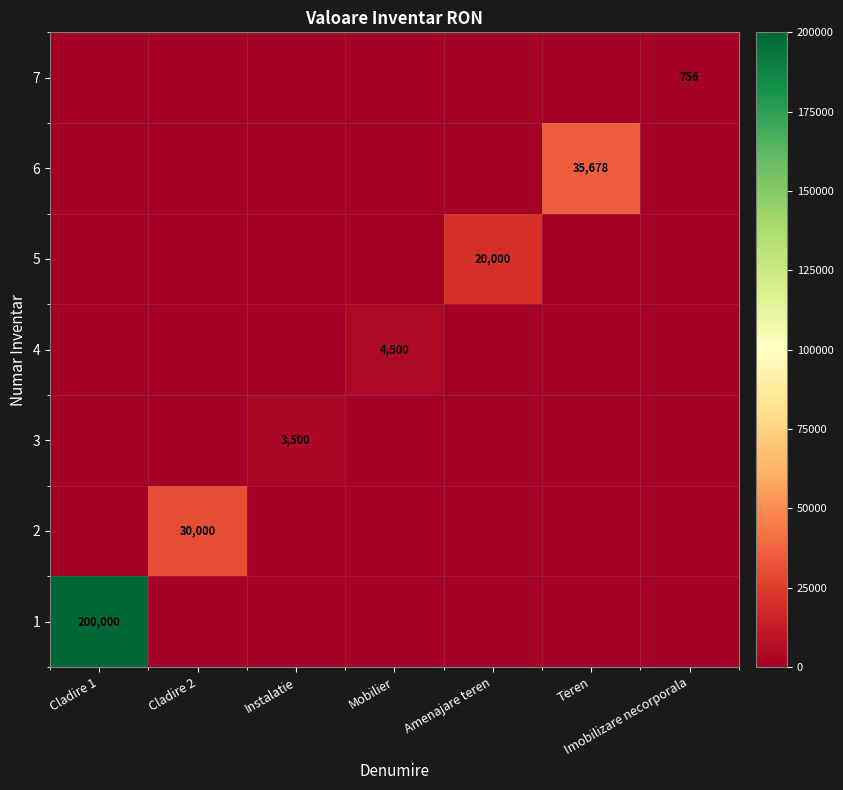

True or false: 1 has a value of 200000 at Cladire 1.

True